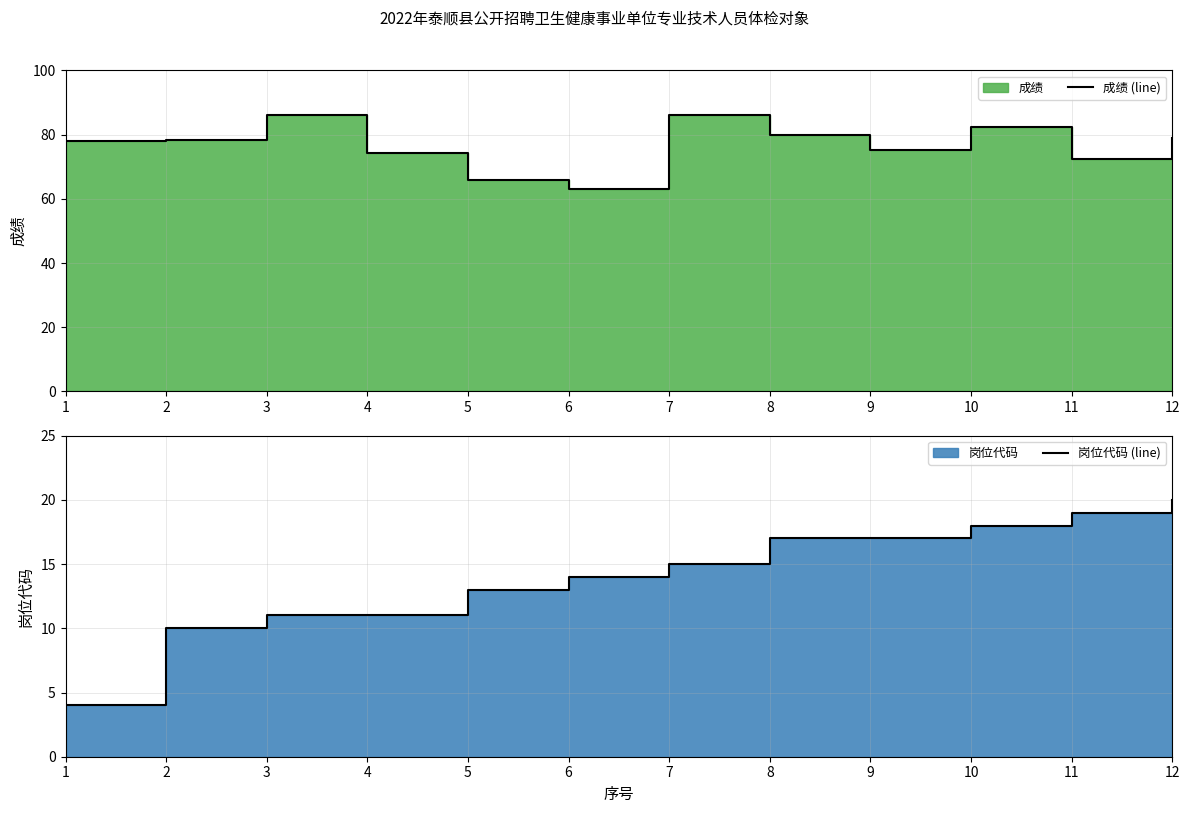

Which has a higher value, 11 or 12?

12